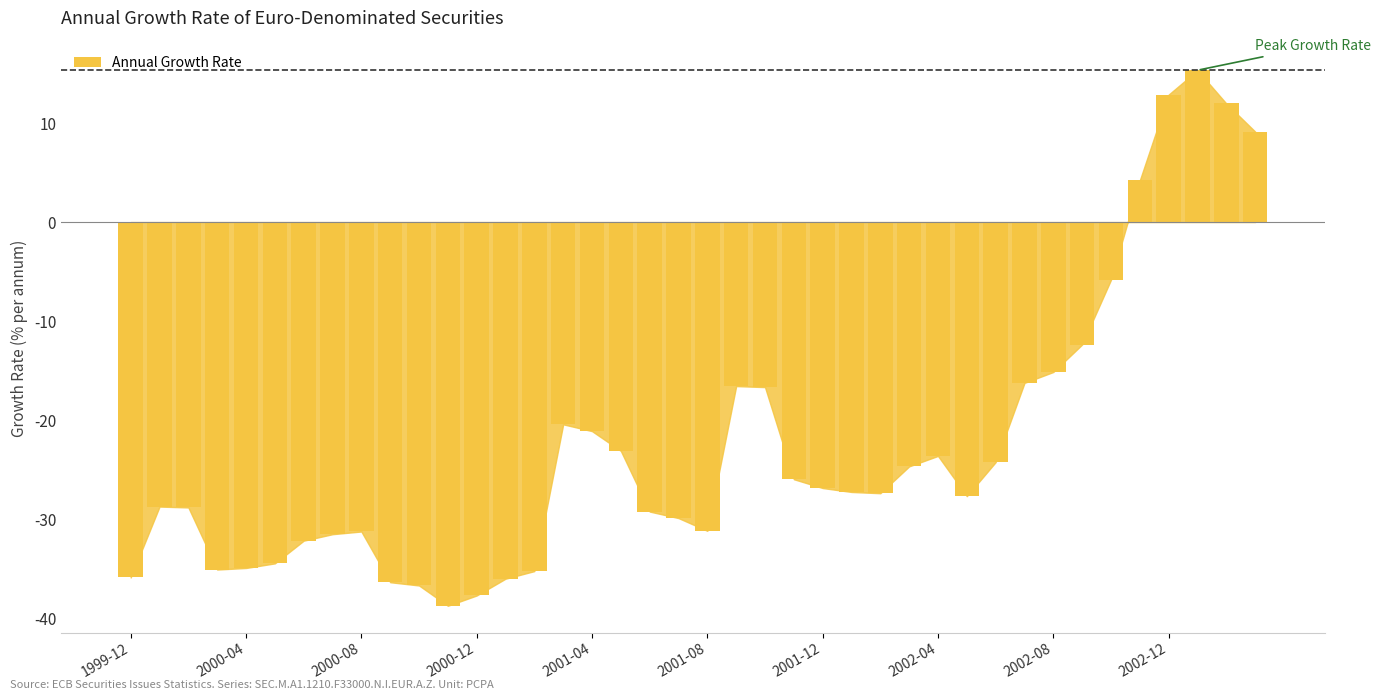

What is the minimum value shown in the chart?

-38.7